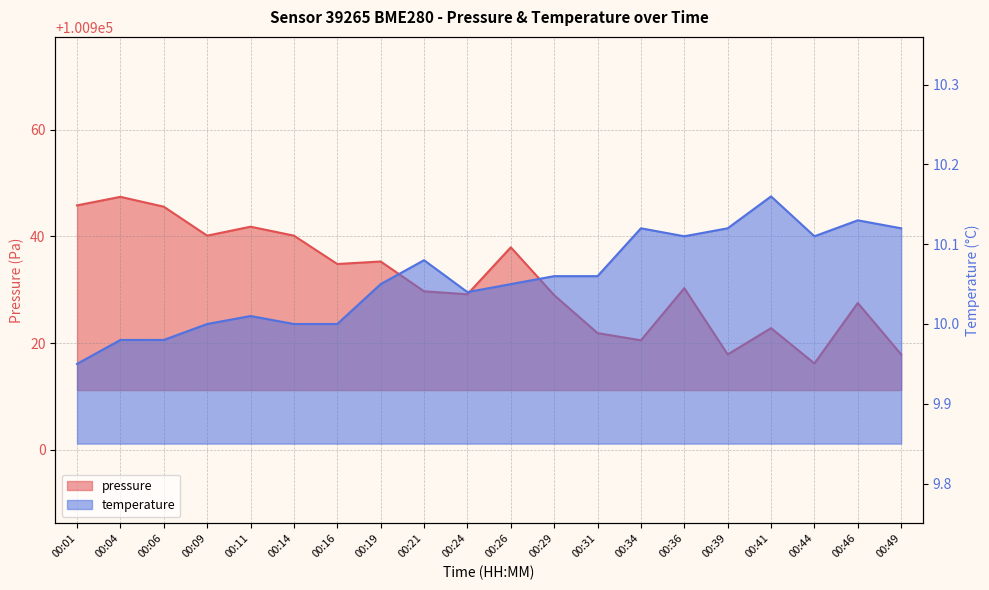

Reading left to right, transcribe all the data shown in this chart.

pressure: 100945.8	100947.4	100945.6	100940.2	100941.8	100940.2	100934.8	100935.3	100929.7	100929.2	100938.0	100929.0	100921.9	100920.5	100930.3	100917.9	100922.8	100916.2	100927.5	100917.9
temperature: 9.9	10.0	10.0	10.0	10.0	10.0	10.0	10.1	10.1	10.0	10.1	10.1	10.1	10.1	10.1	10.1	10.2	10.1	10.1	10.1